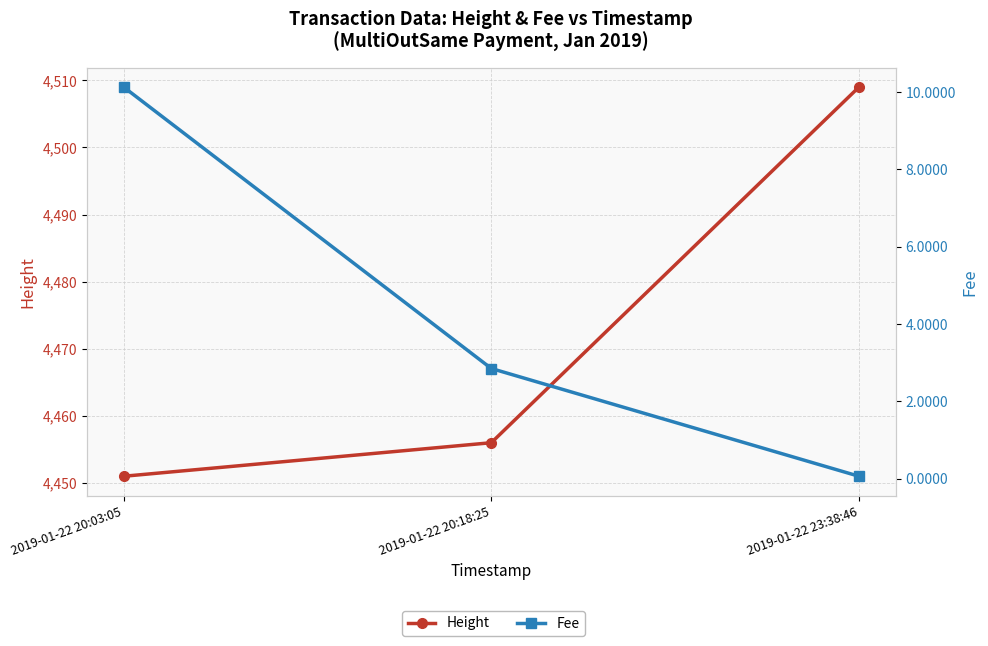

Does the chart have visible grid lines?

Yes